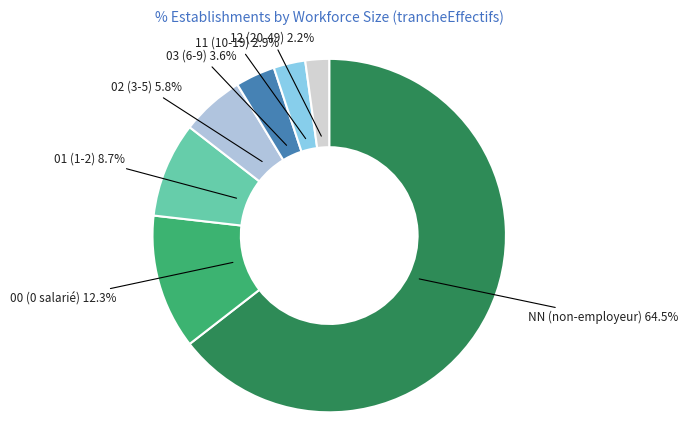

How many slices are in this pie chart?

7